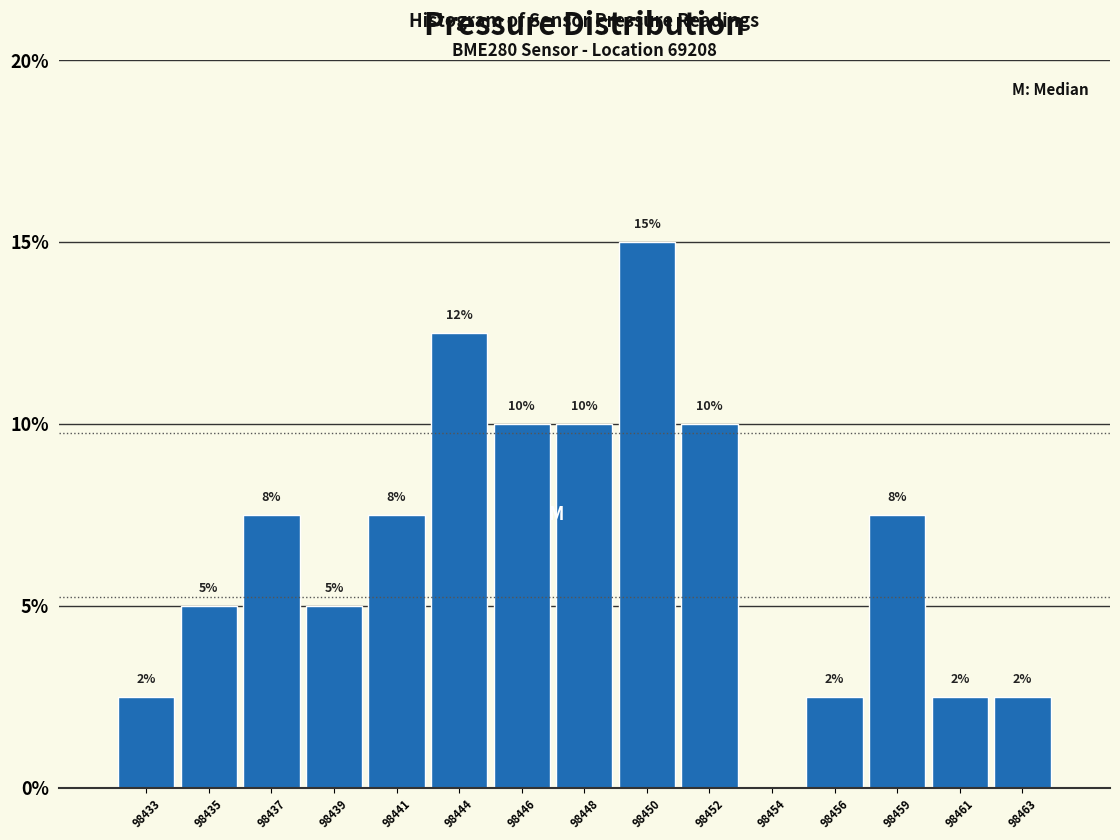

Are the bars horizontal?

No